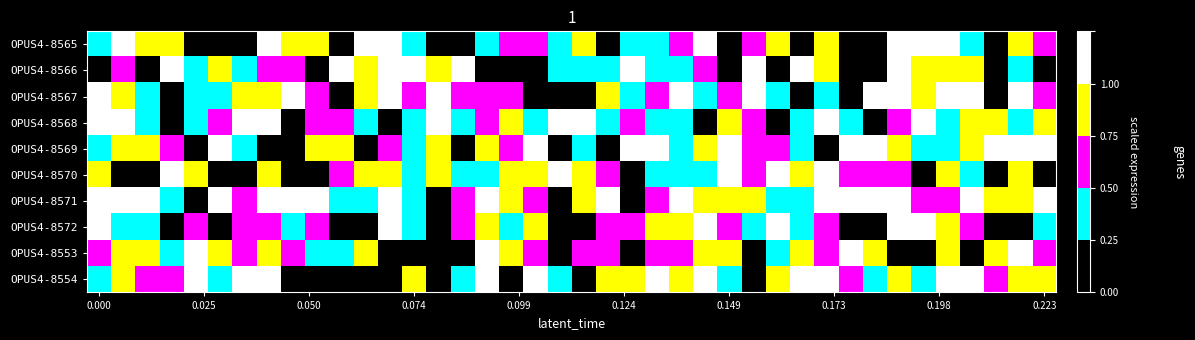

At which category is the sum across all series the highest?

33